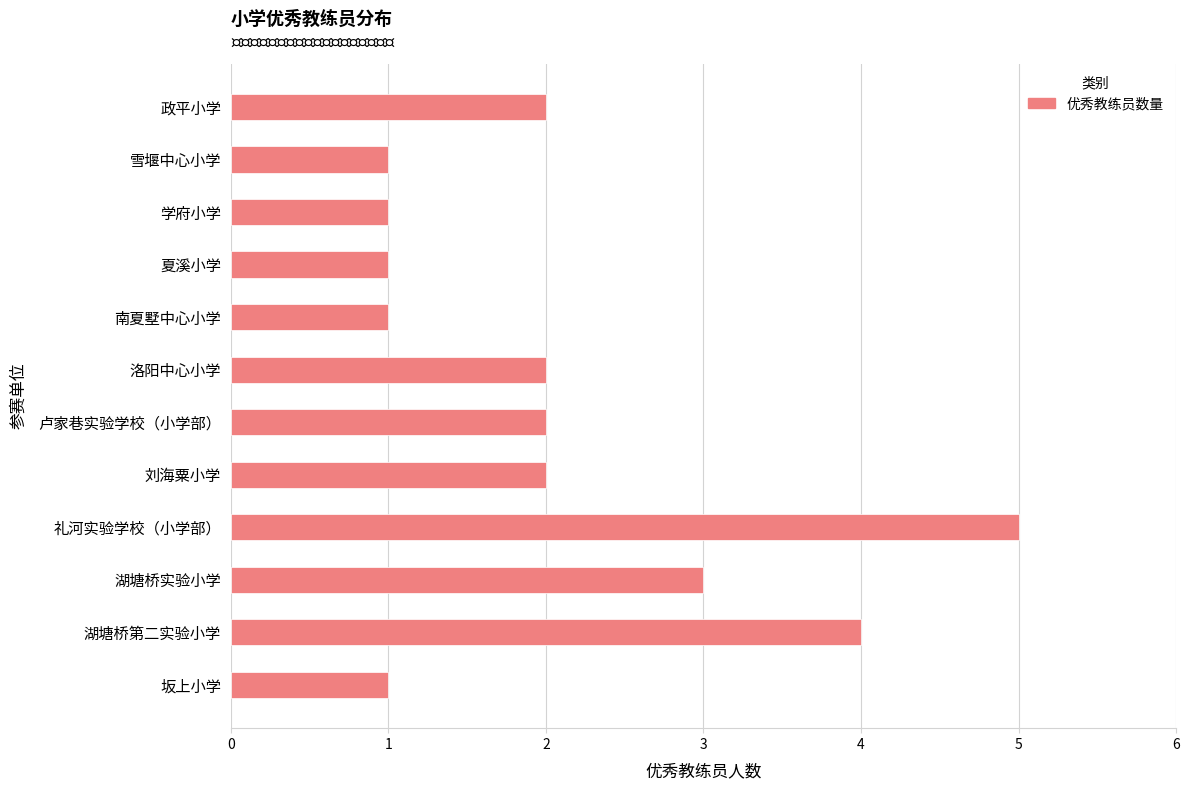

Count the number of data series in this chart.

1